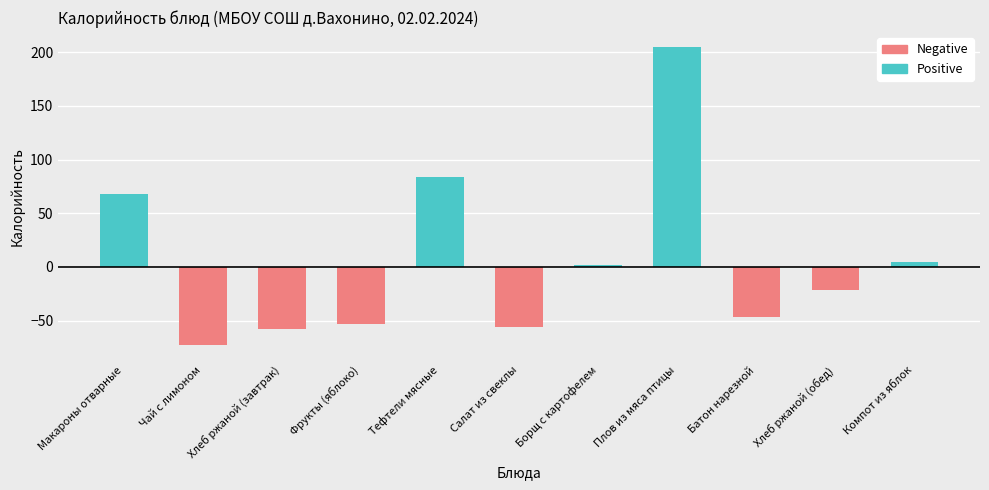

Reading left to right, extract all data points from this chart.

68	-73	-58	-53	84	-56	2	205	-47	-22	5